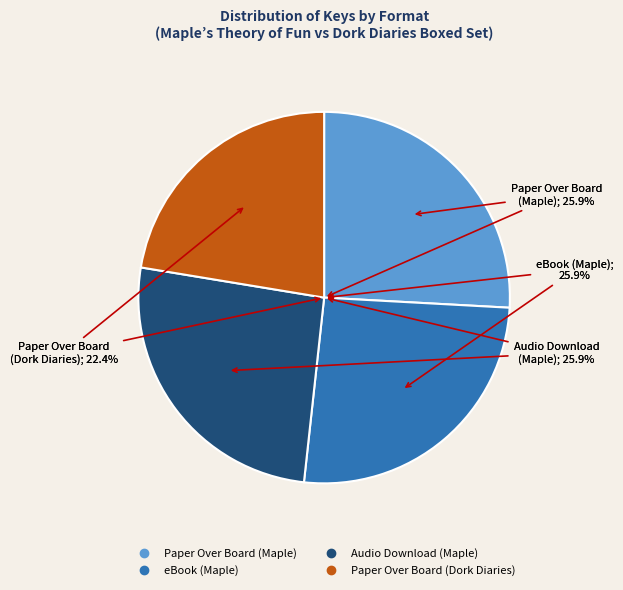

What percentage is the Paper Over Board (Maple) slice, to the nearest percent?

26%